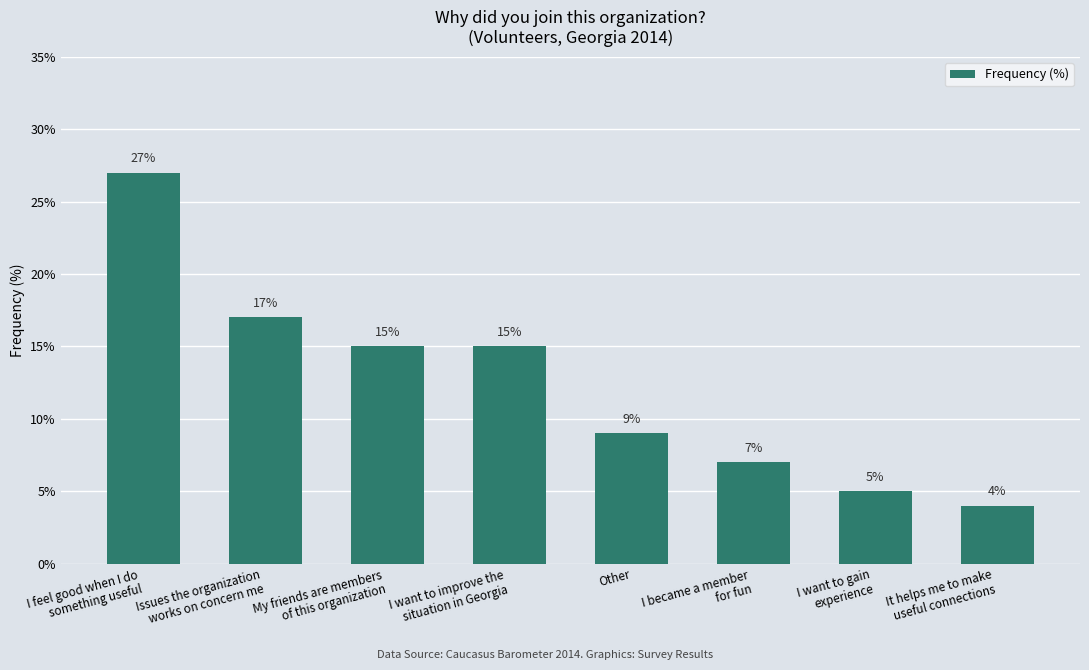

What is the difference between the second highest and minimum values?

13